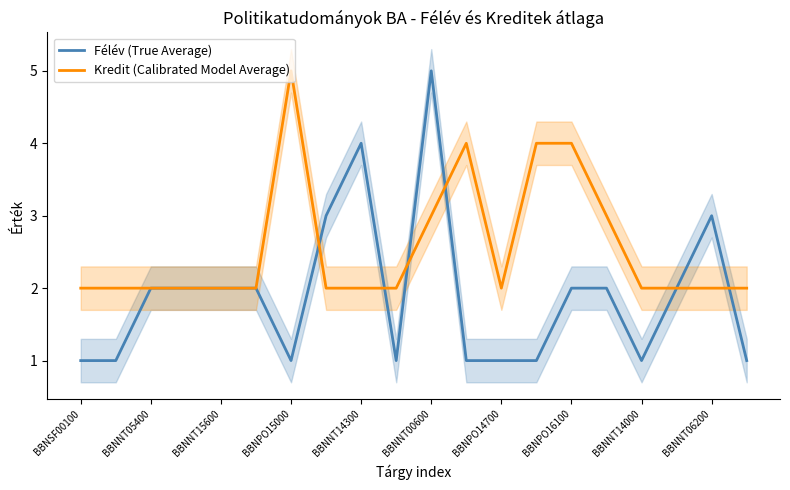

Is it true that Félév (True Average) equals 5 at BBNNT00600?

True